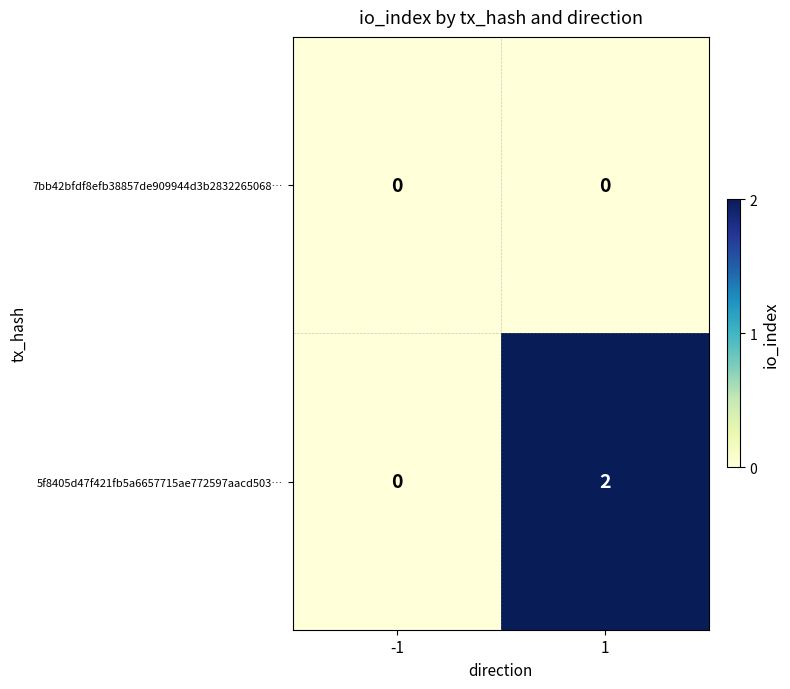

Rank the series by their average value, from highest to lowest.

5f8405d47f421fb5a6657715ae772597aacd503…, 7bb42bfdf8efb38857de909944d3b2832265068…